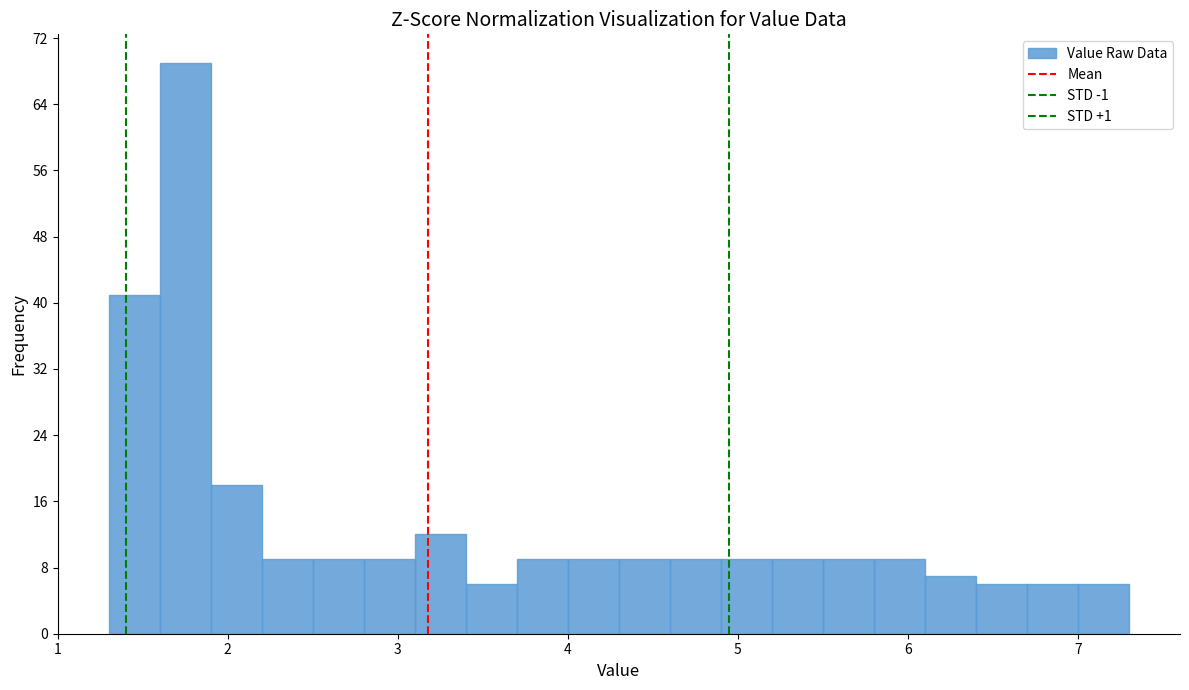

Around what value on the x-axis is the tallest bar? Give the approximate position of its centre, as read against the axis.

1.8